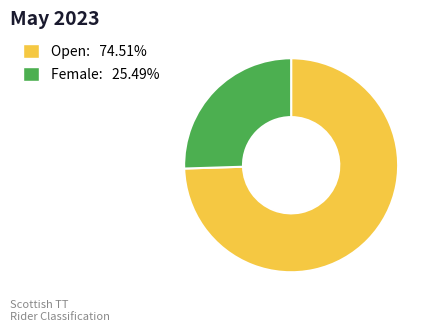

How many segments does this pie chart have?

2